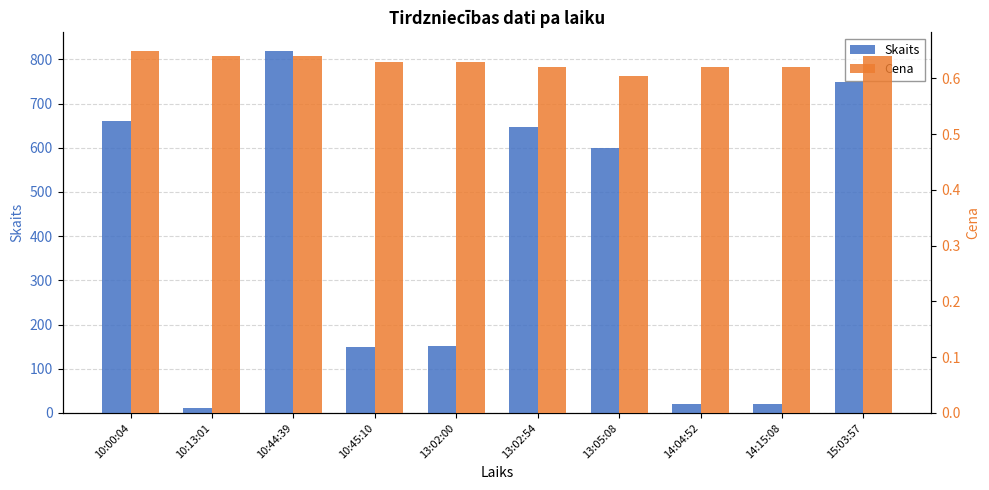

What is the difference between the second highest and second lowest values in the Skaits series?

729.0